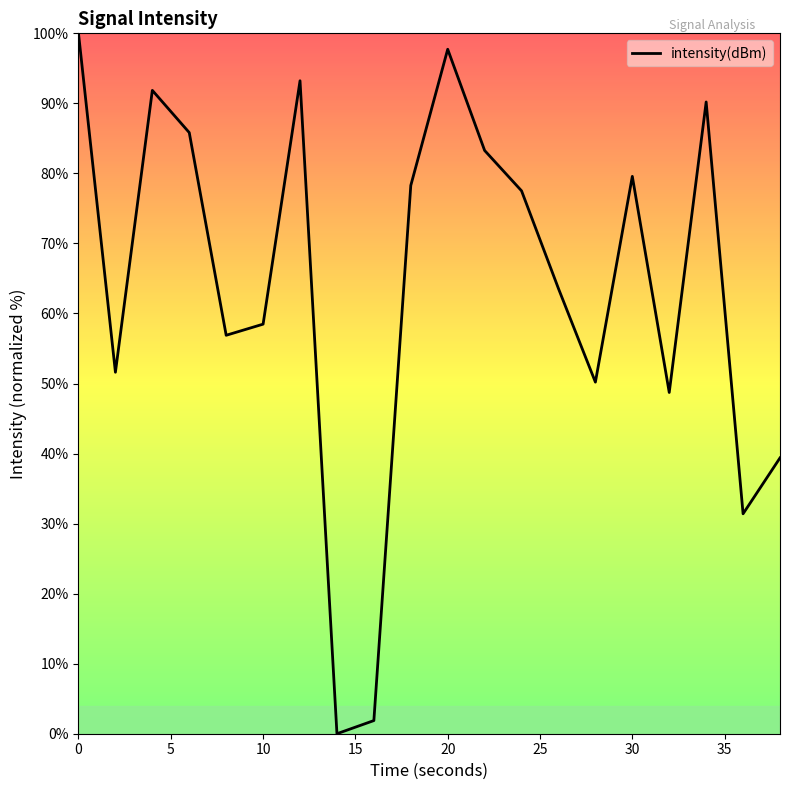

Reading left to right, extract all data points from this chart.

100.0	51.6	91.9	85.8	56.9	58.5	93.2	0.0	1.9	78.3	97.7	83.3	77.5	63.6	50.2	79.6	48.7	90.2	31.4	39.4